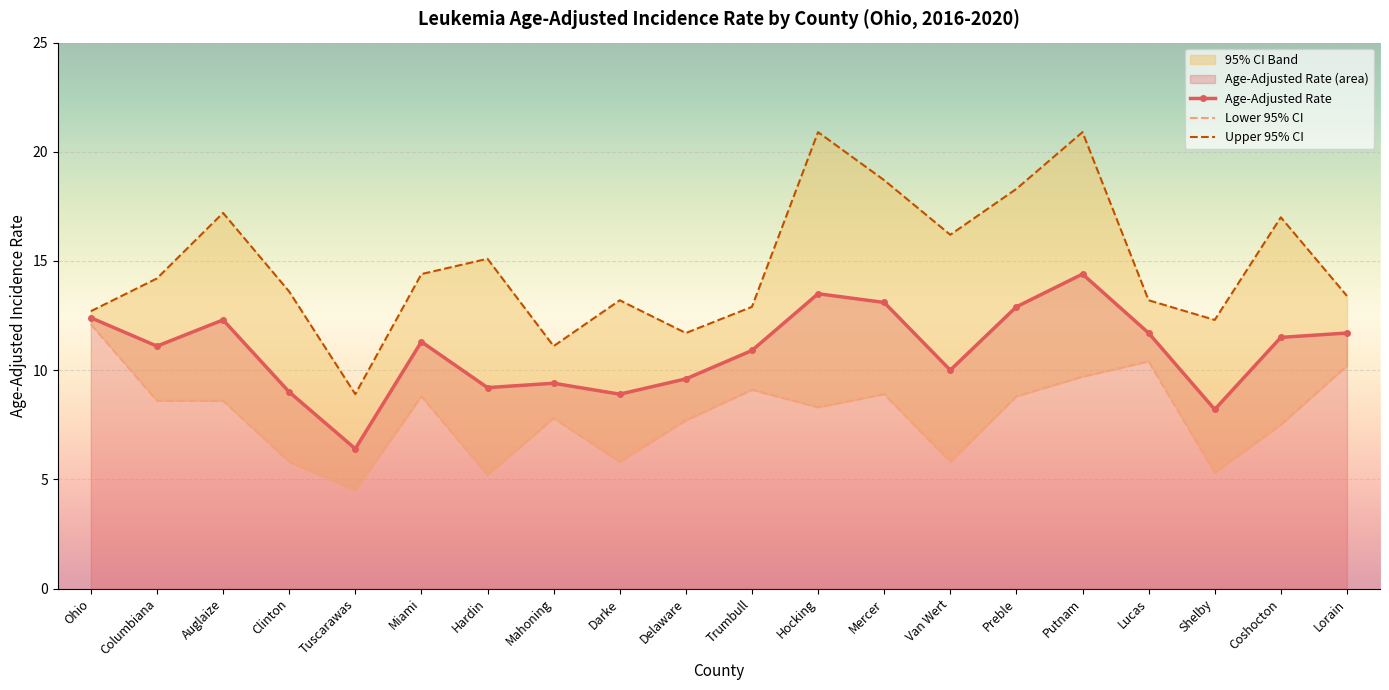

What is the approximate value of Lower 95% CI at Tuscarawas?

4.5